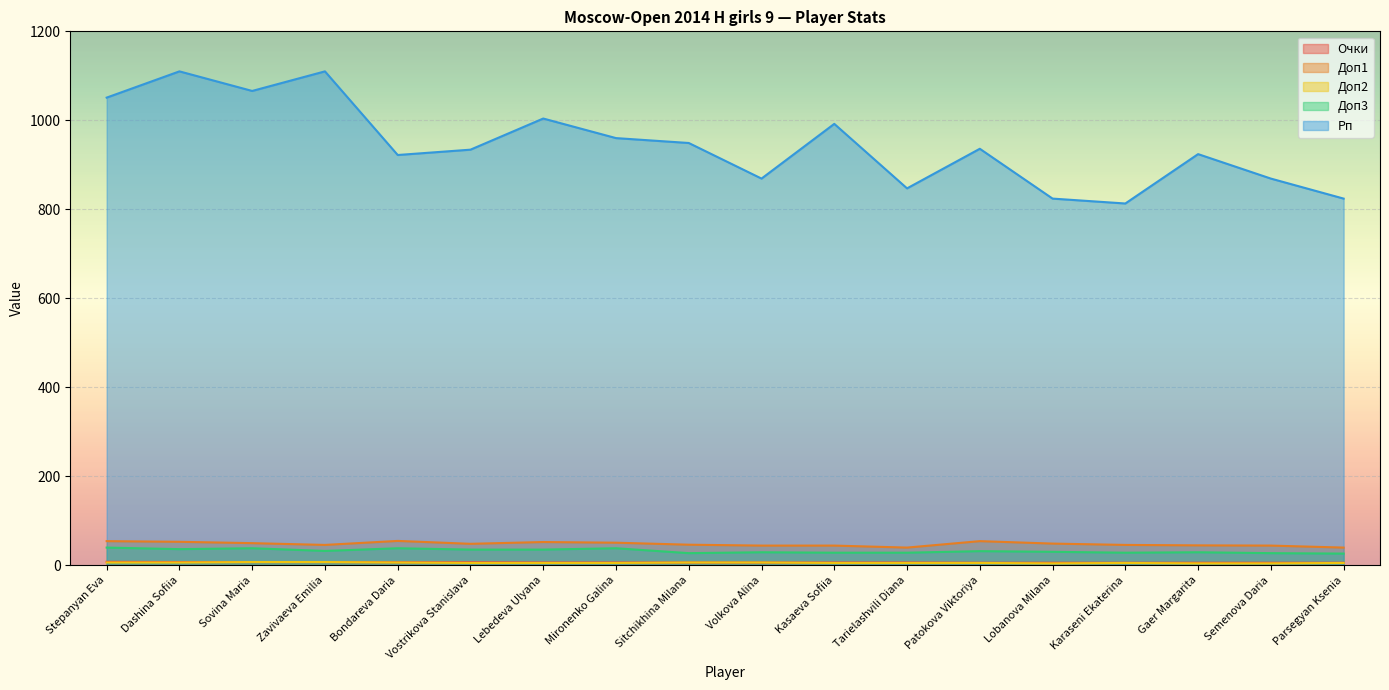

True or false: Рп has a value of 949.0 at Sitchikhina Milana.

True